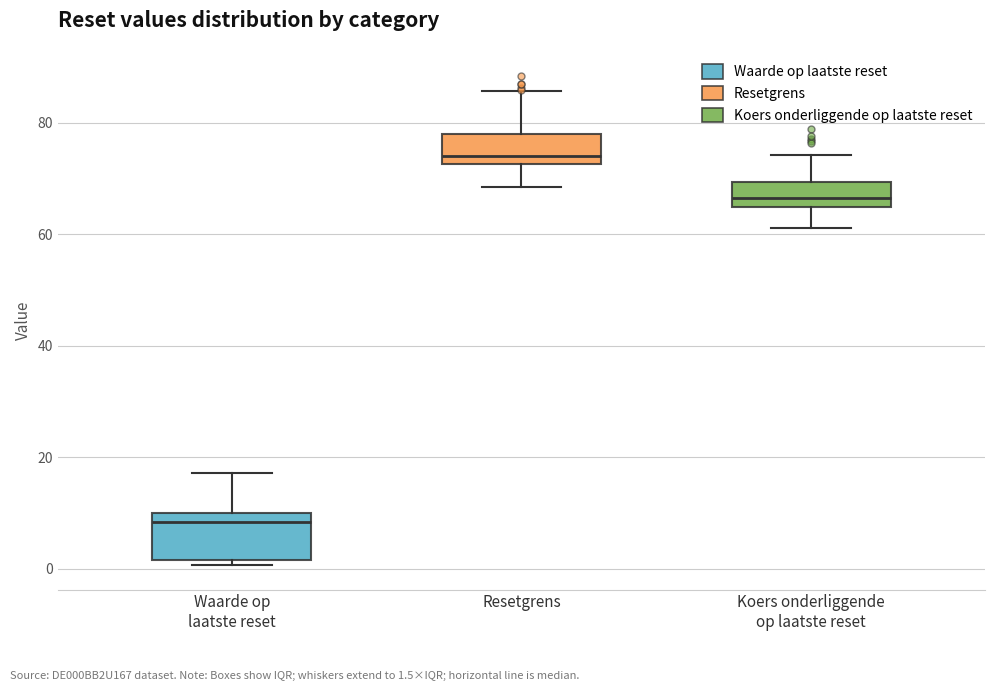

Reading left to right, transcribe this box plot: for each box, give where its median line is, the range the box spans, and where its two whiskers end, as read against the y-axis. The values are not printed on the chart, so give them approximately, as read against the axis.

Waarde op laatste reset: median 8, box 2 to 10, whiskers 0 to 18
Resetgrens: median 74, box 72 to 78, whiskers 68 to 86
Koers onderliggende op laatste reset: median 66, box 64 to 70, whiskers 62 to 74